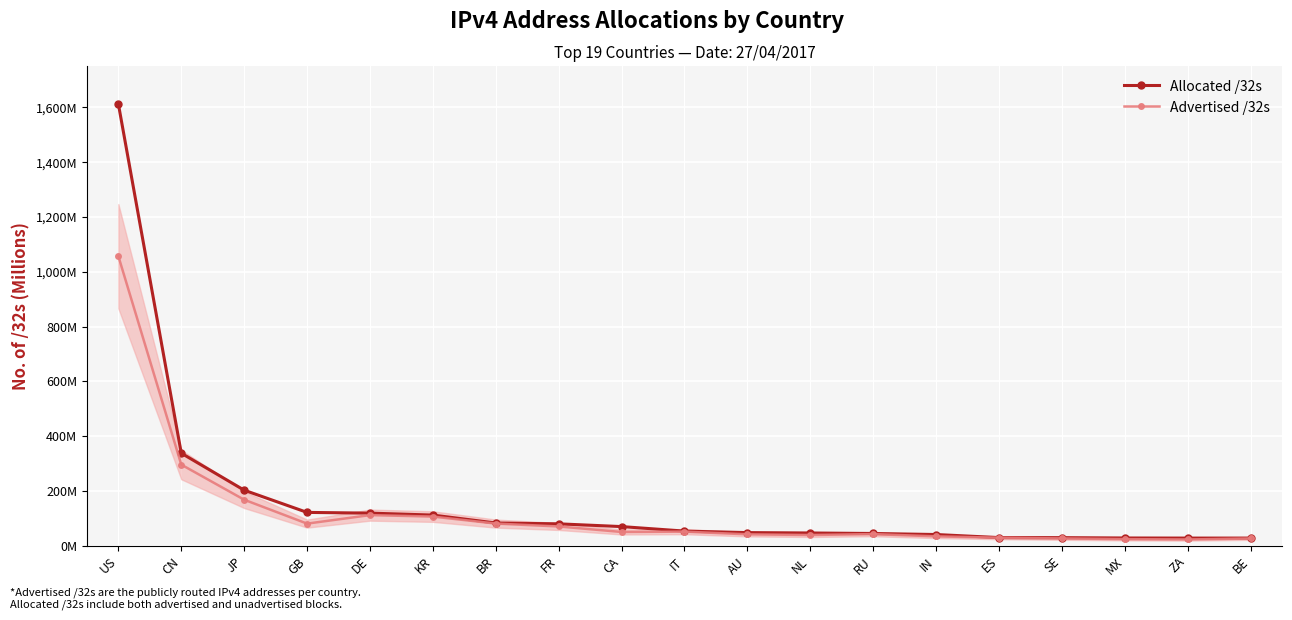

Is this an area chart (filled region under the line)?

No